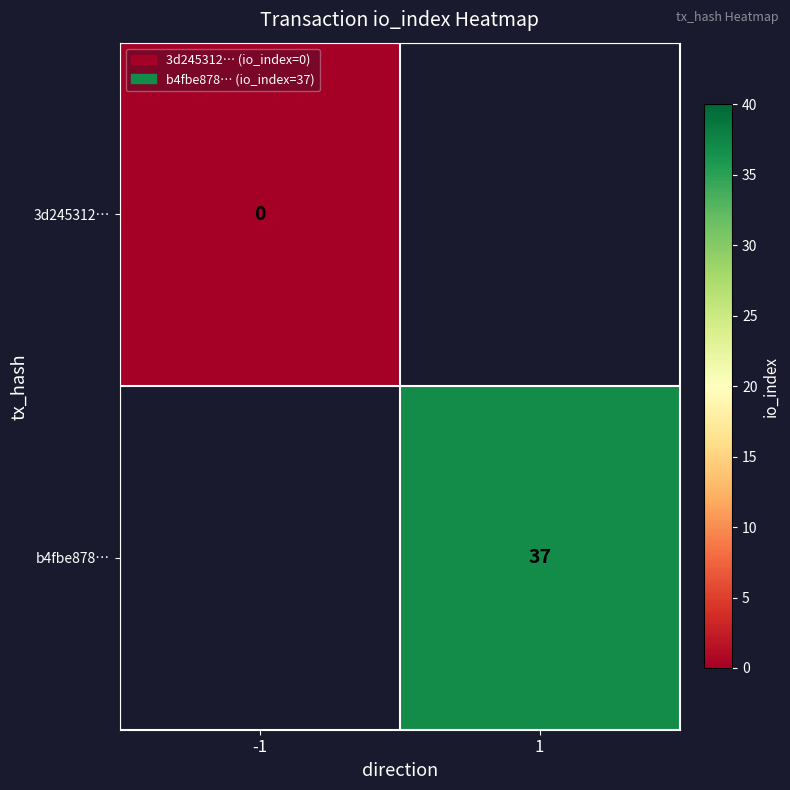

The value of b4fbe878… at 1 is 23. True or false?

False